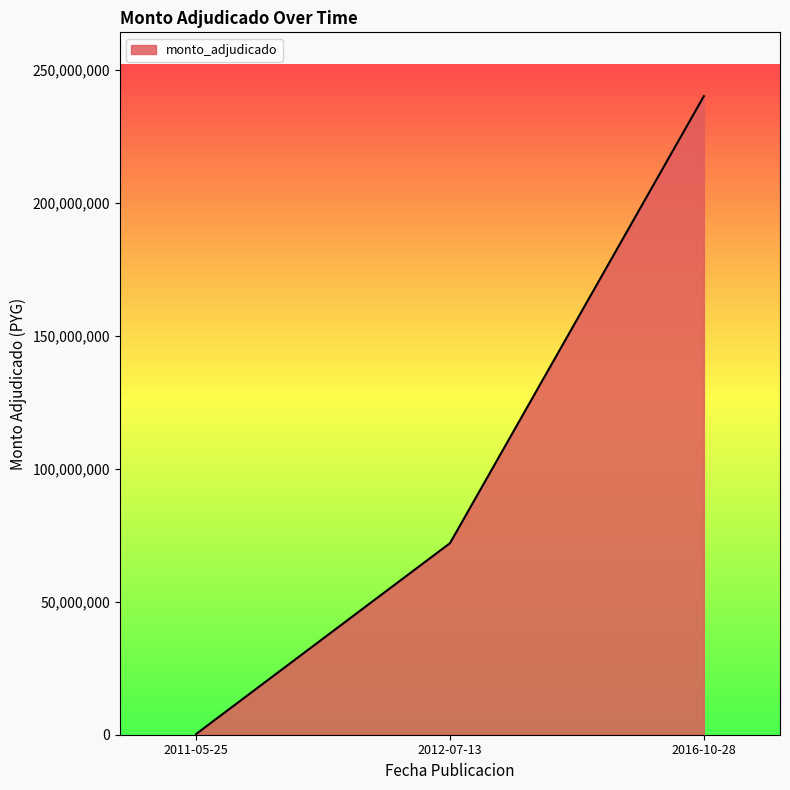

Reading left to right, what are all the values shown in this chart?

280000	72000000	240000000